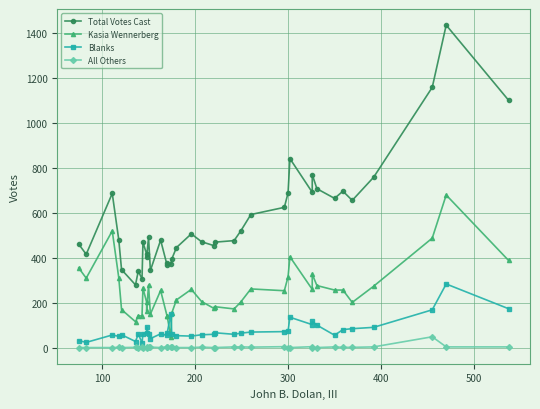

Which series has the largest range (max minus min)?

Total Votes Cast